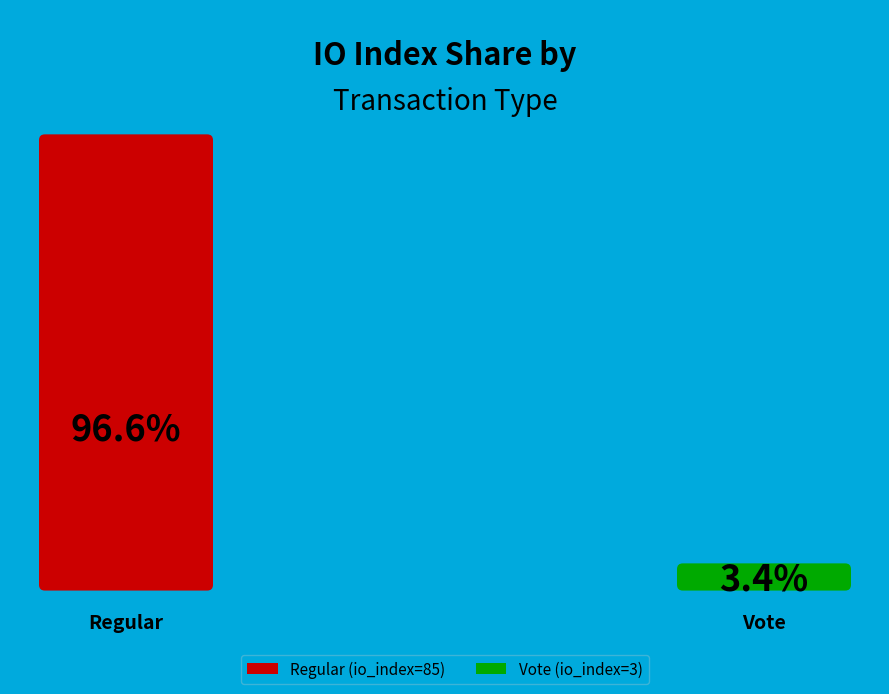

Is it true that Regular (io_index=85) is 97% of the pie?

True